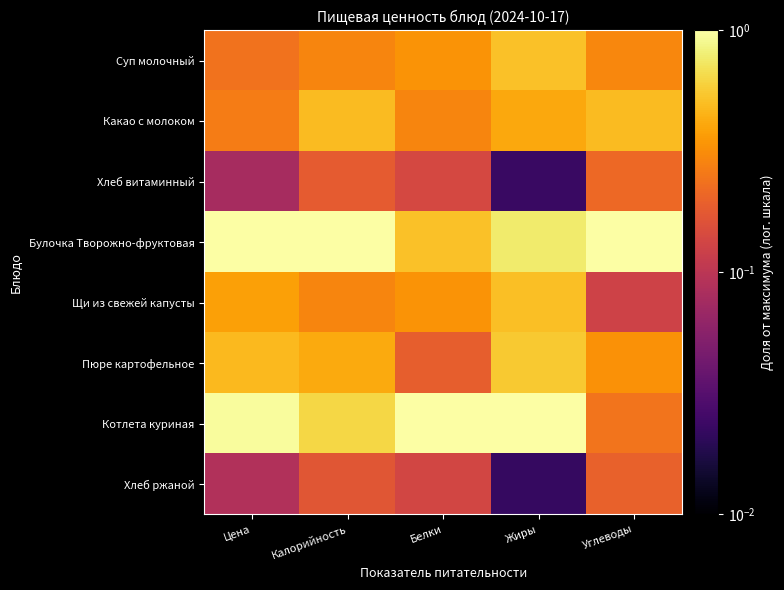

Which series has the widest spread of values?

Котлета куриная